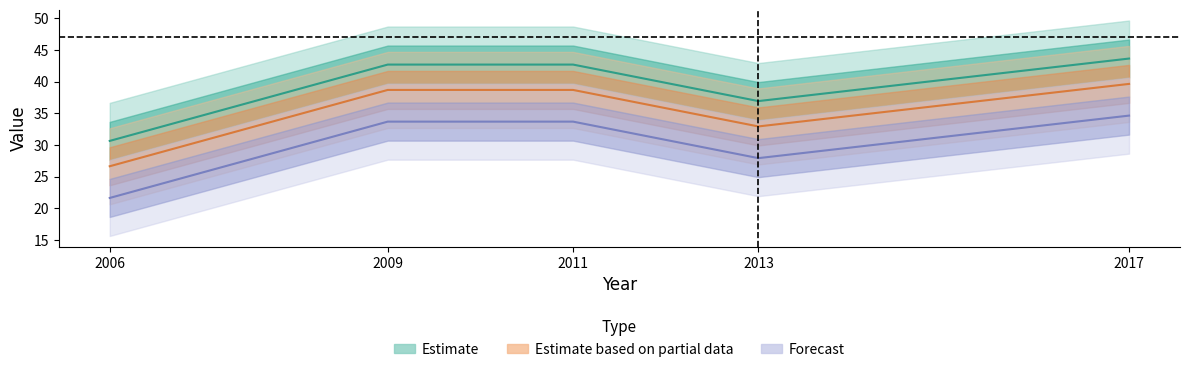

Which has a higher value, 2013 or 2011?

2011